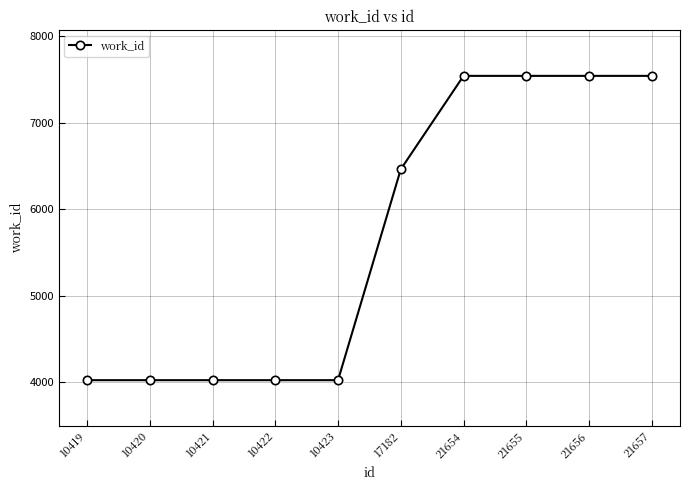

At which label is the value closest to 5781?

17182